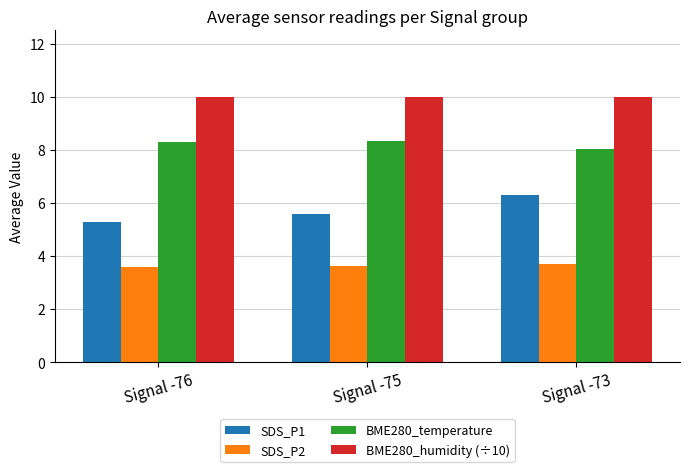

Read the SDS_P2 value at Signal -75.

3.6